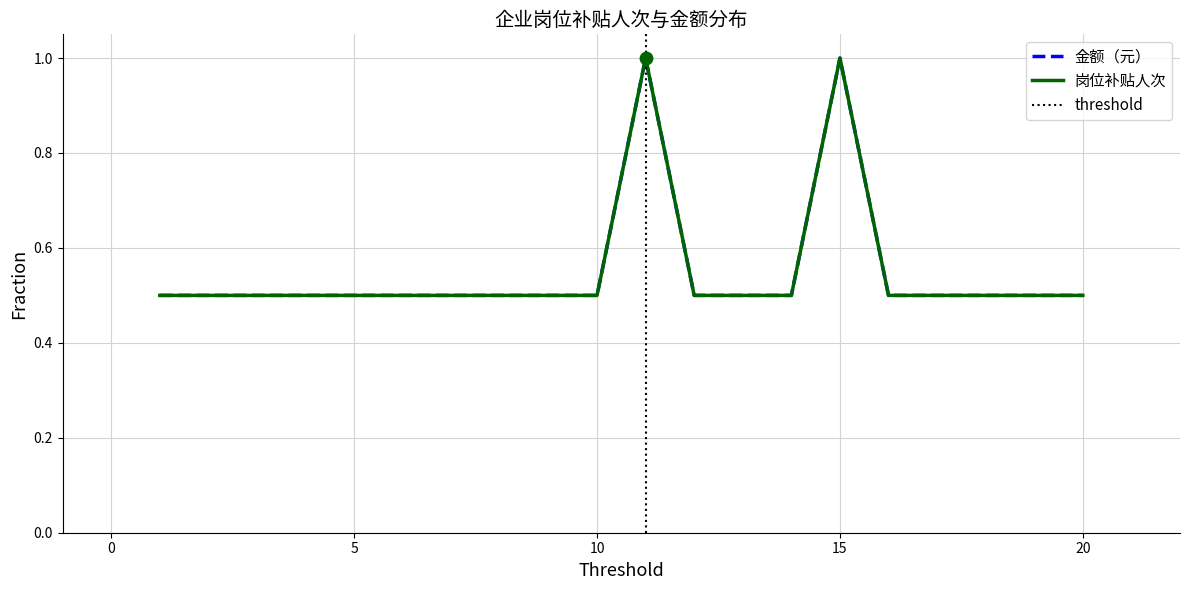

Which series has the widest spread of Y values?

岗位补贴人次